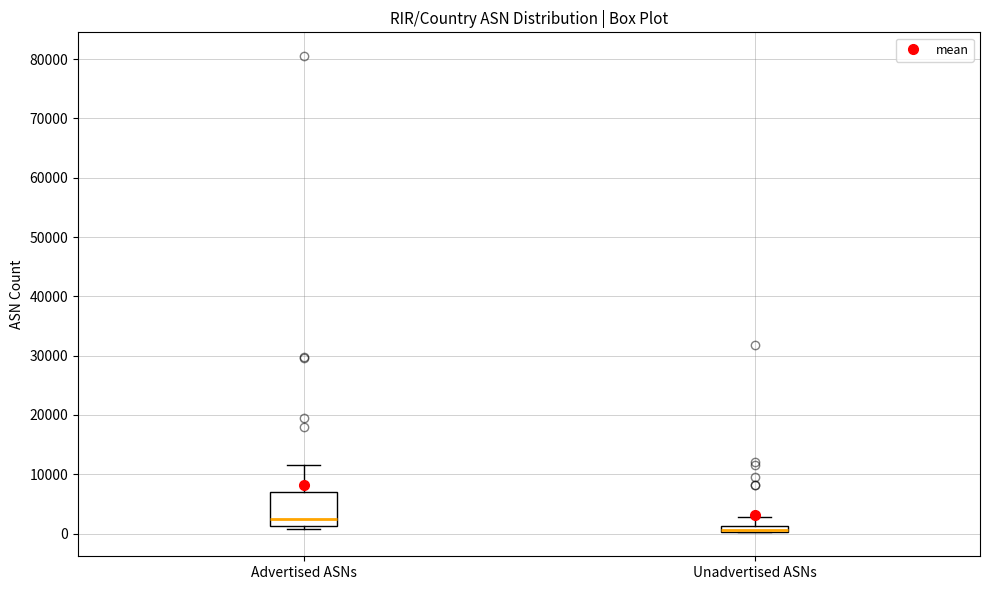

Where is the lower edge of the box for Advertised ASNs on the y-axis? The values are not printed on the chart, so give them approximately, as read against the axis.

1000